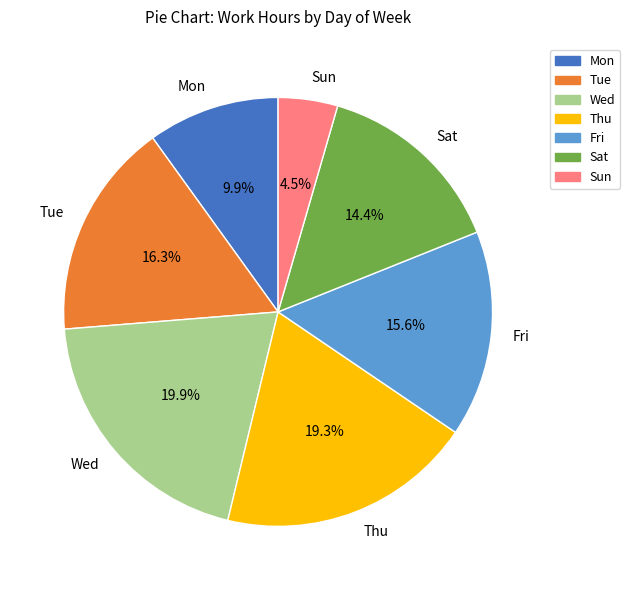

How many segments does this pie chart have?

7